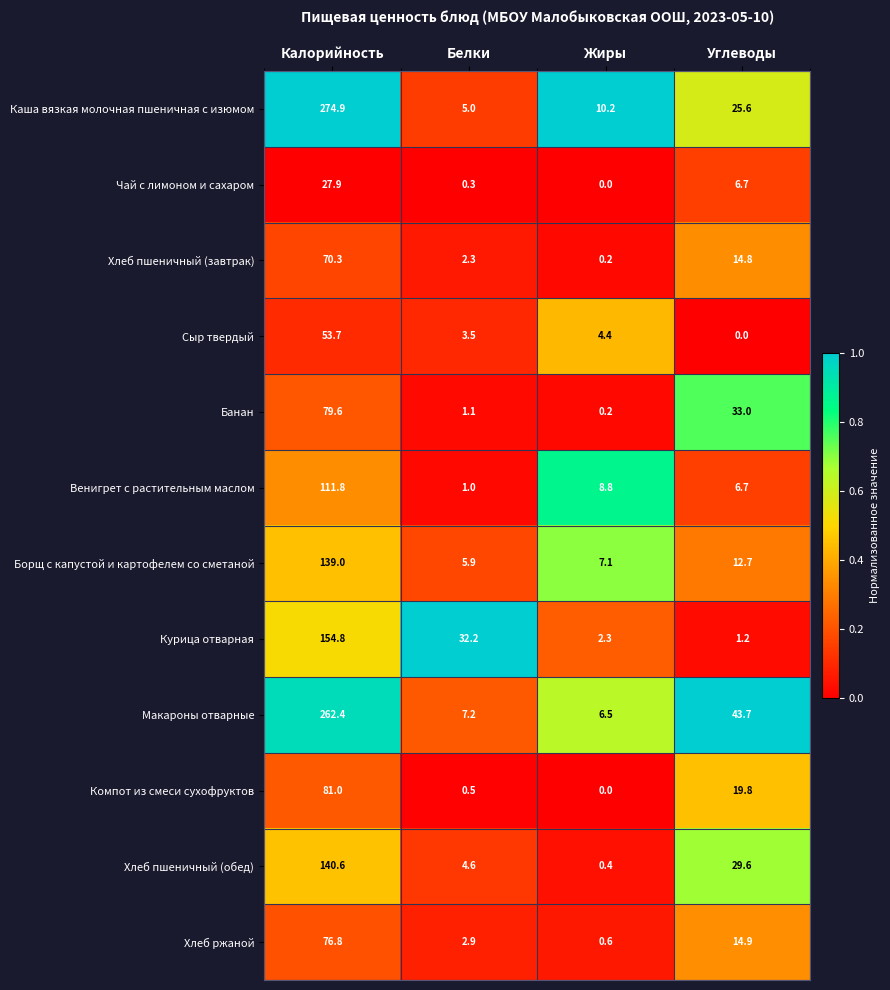

What is the average value of the Борщ с капустой и картофелем со сметаной series?

41.2